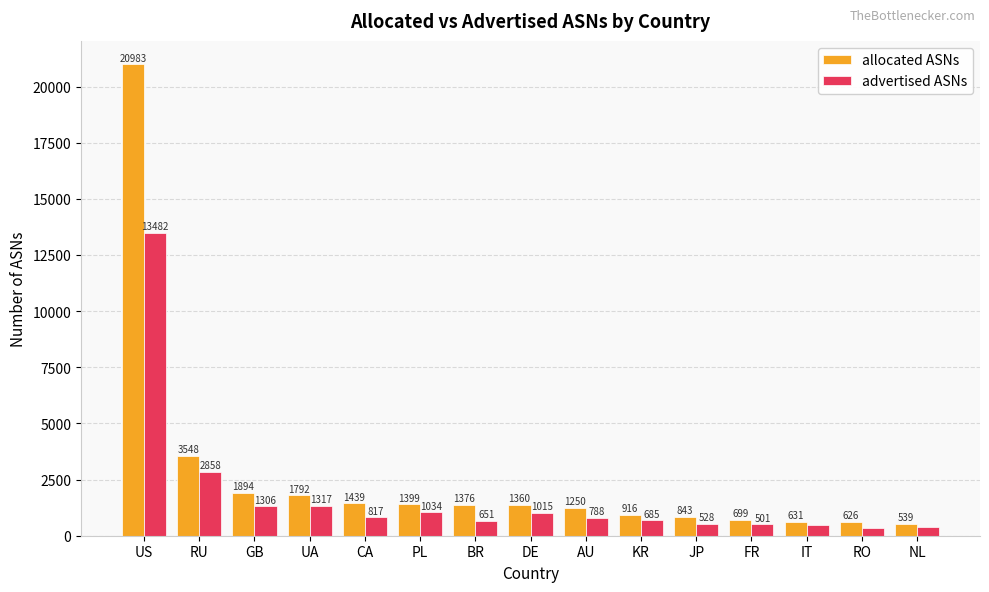

What is the label of the 13th bar from the left?

IT